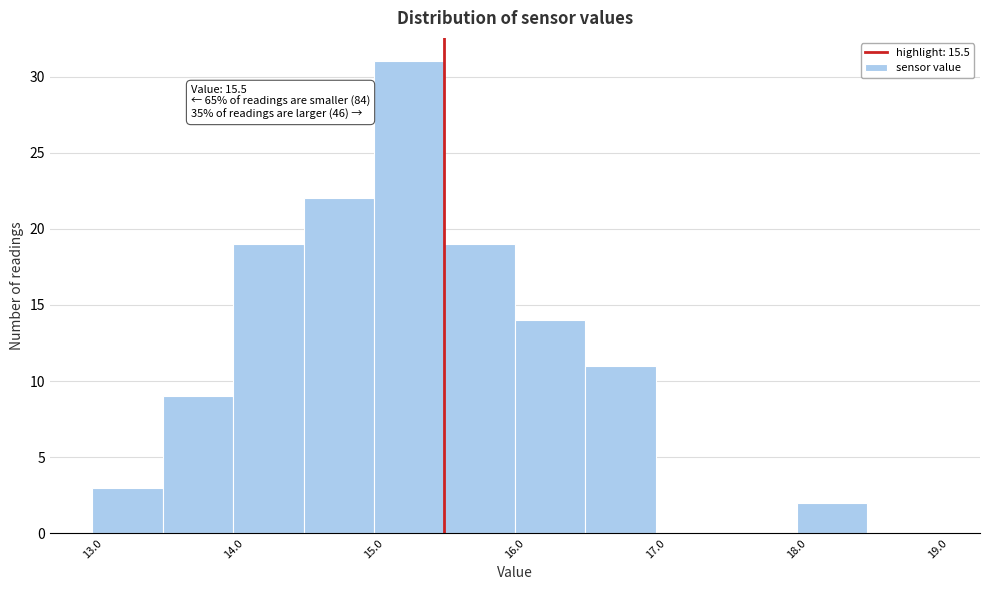

Over which range of the x-axis is the bar tallest?

15.0 to 15.5